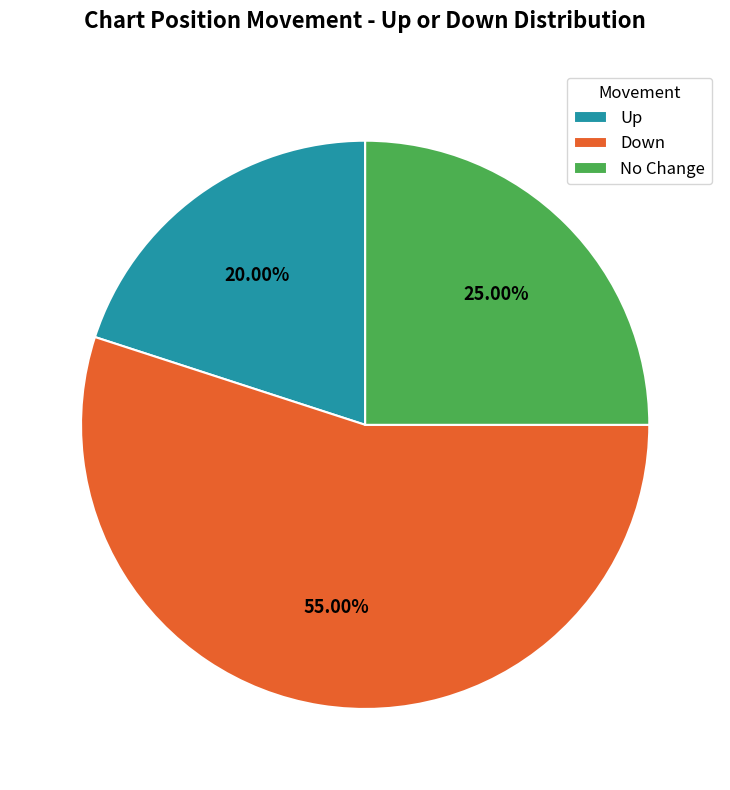

Rank the categories by value from lowest to highest.

Up, No Change, Down